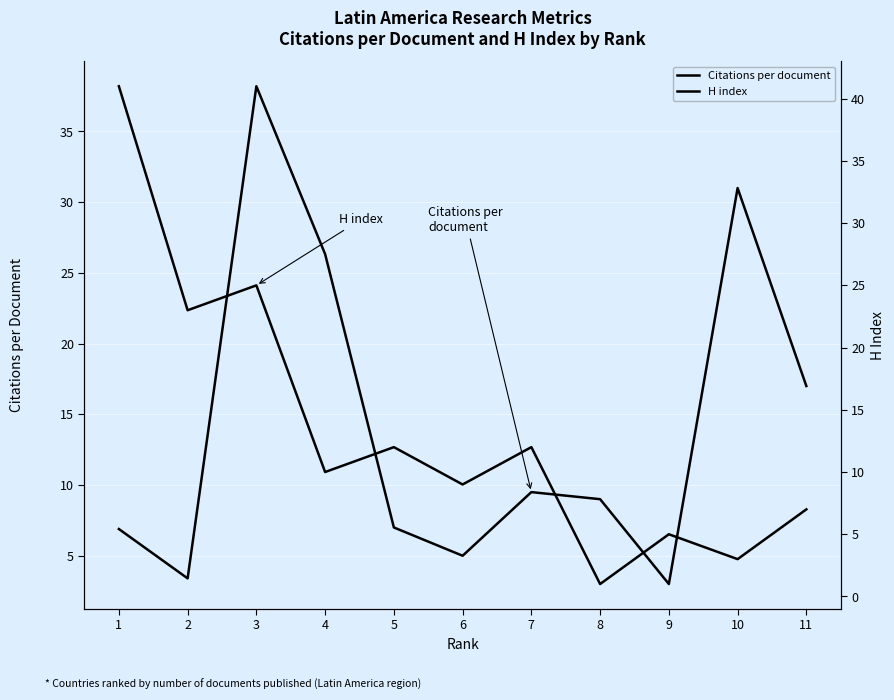

Which category has the lowest value in the Citations per document series?

9